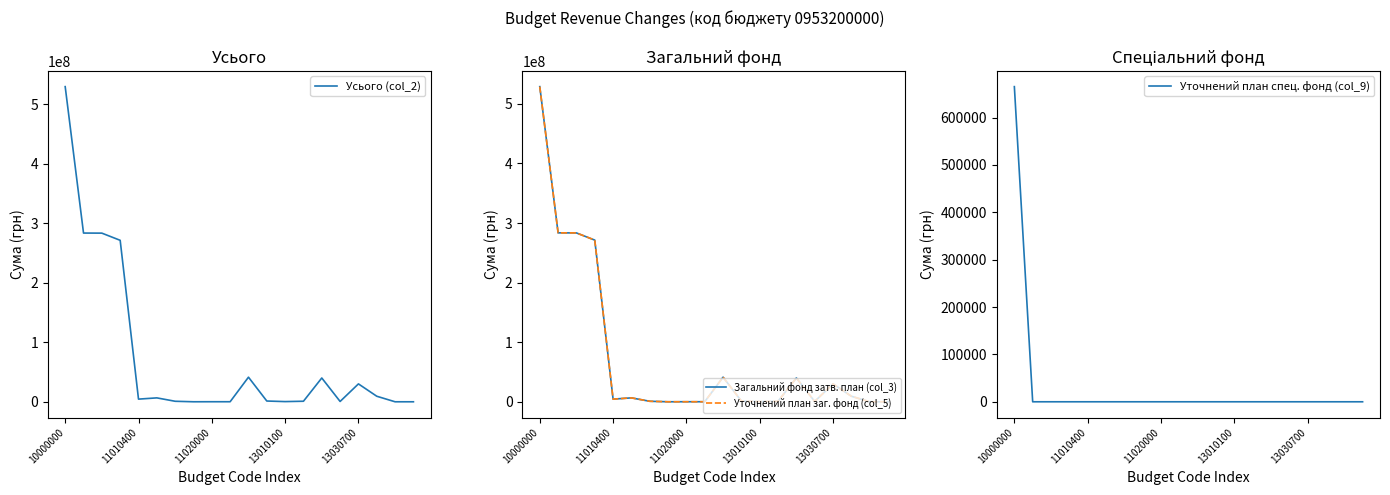

Is the value of Усього (col_2) at 9 greater than the value of Уточнений план заг. фонд (col_5) at 14?

No